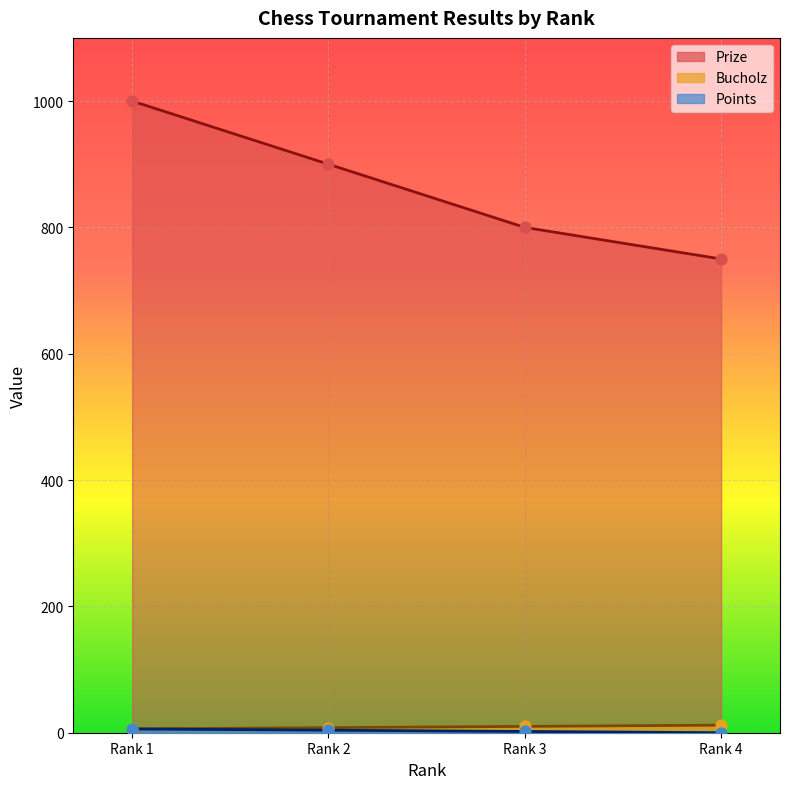

Which series reaches the minimum Y coordinate?

Bucholz